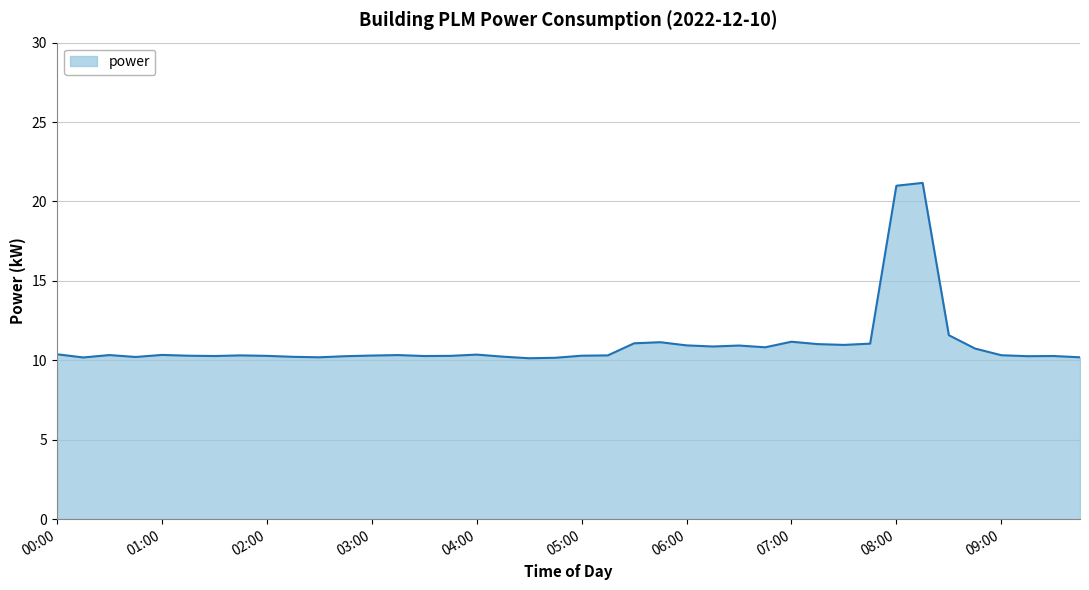

What is the greatest value displayed?

21.2